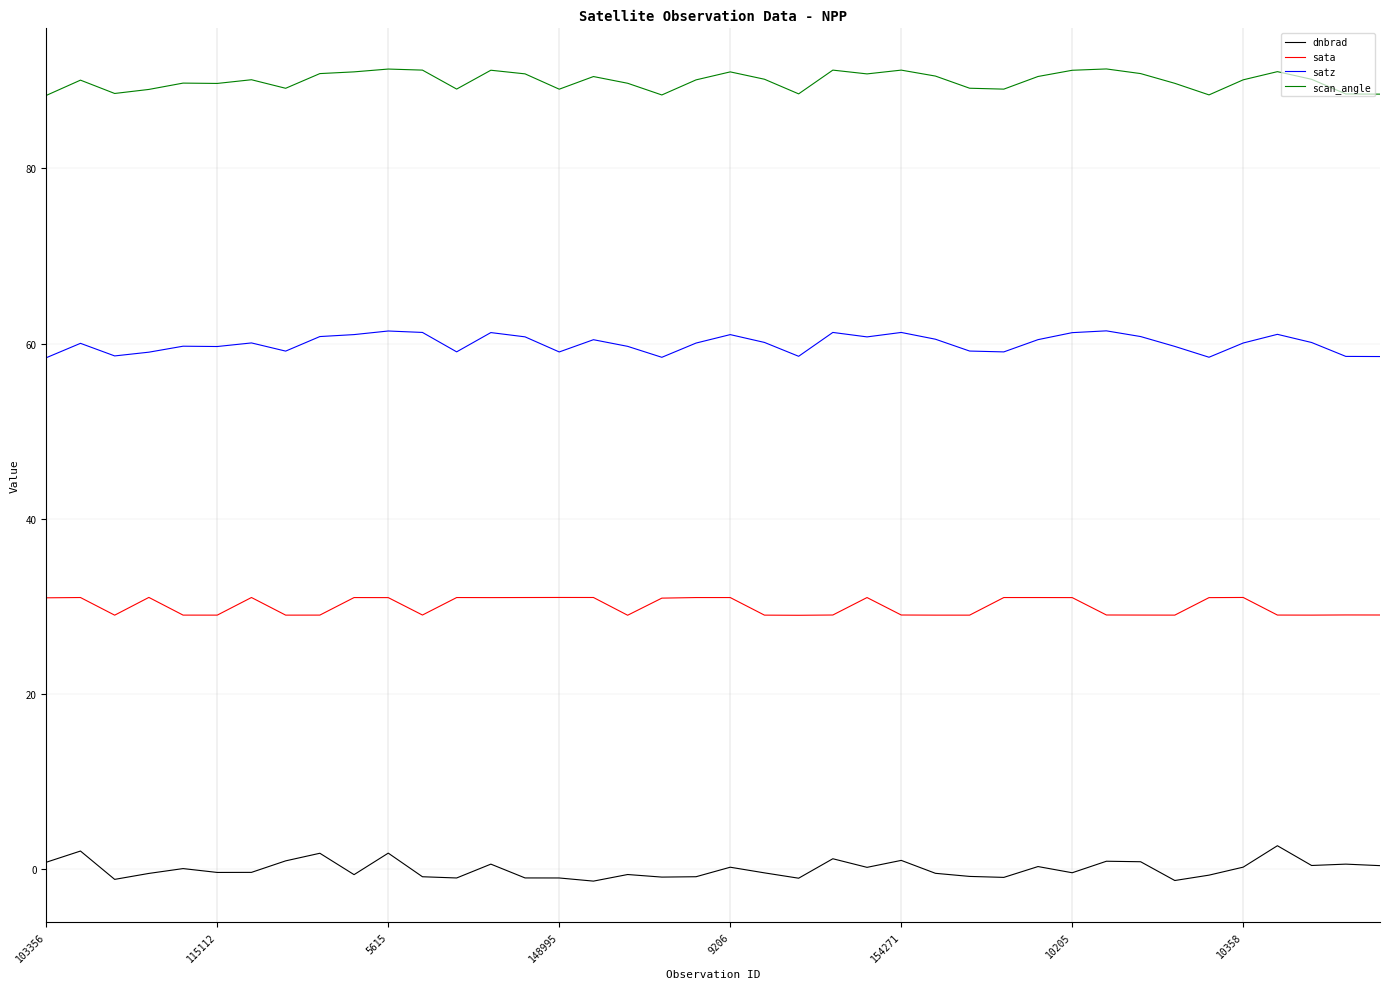

List the series in order of their overall mean, lowest first.

dnbrad, sata, satz, scan_angle